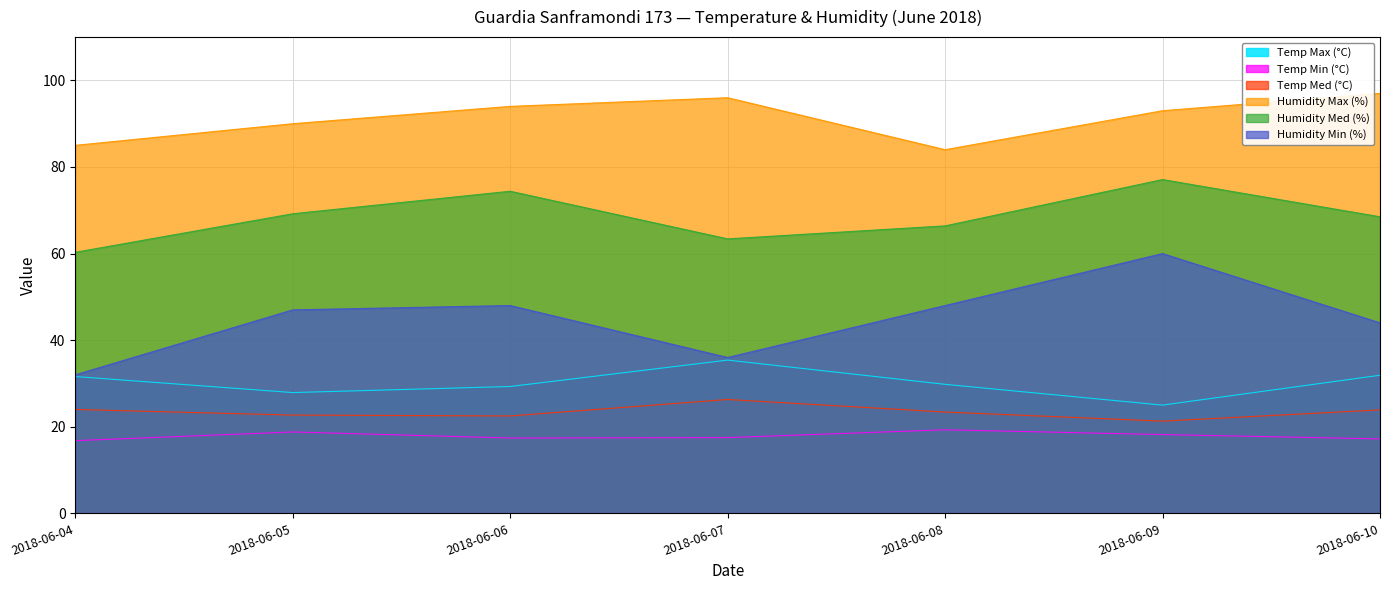

Which series has the largest total across all categories?

Humidity Max (%)